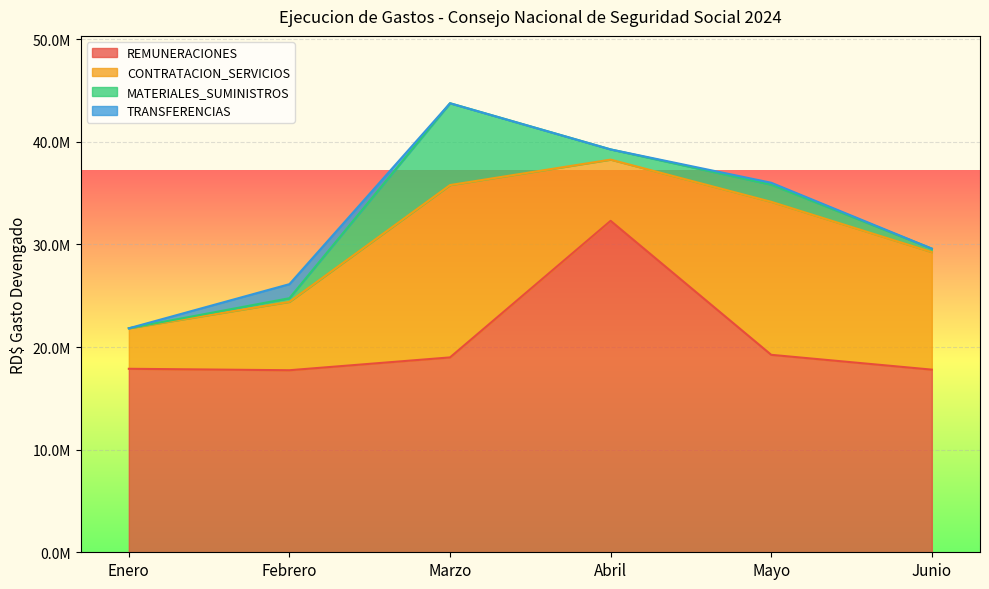

What position from the left is Marzo?

3